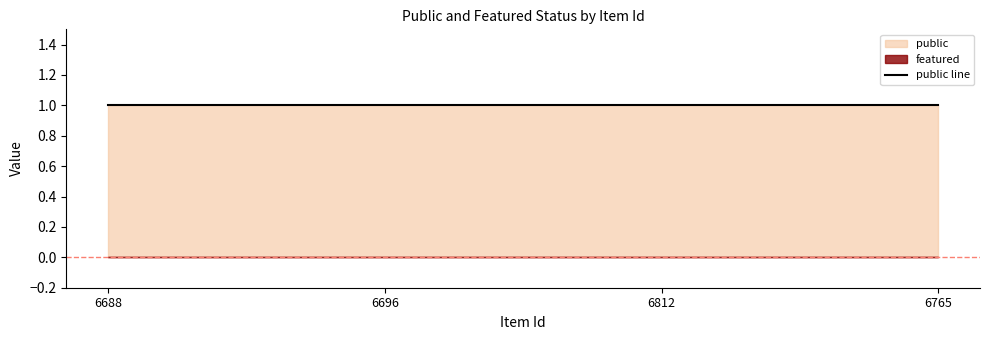

True or false: featured and public intersect in this chart.

False